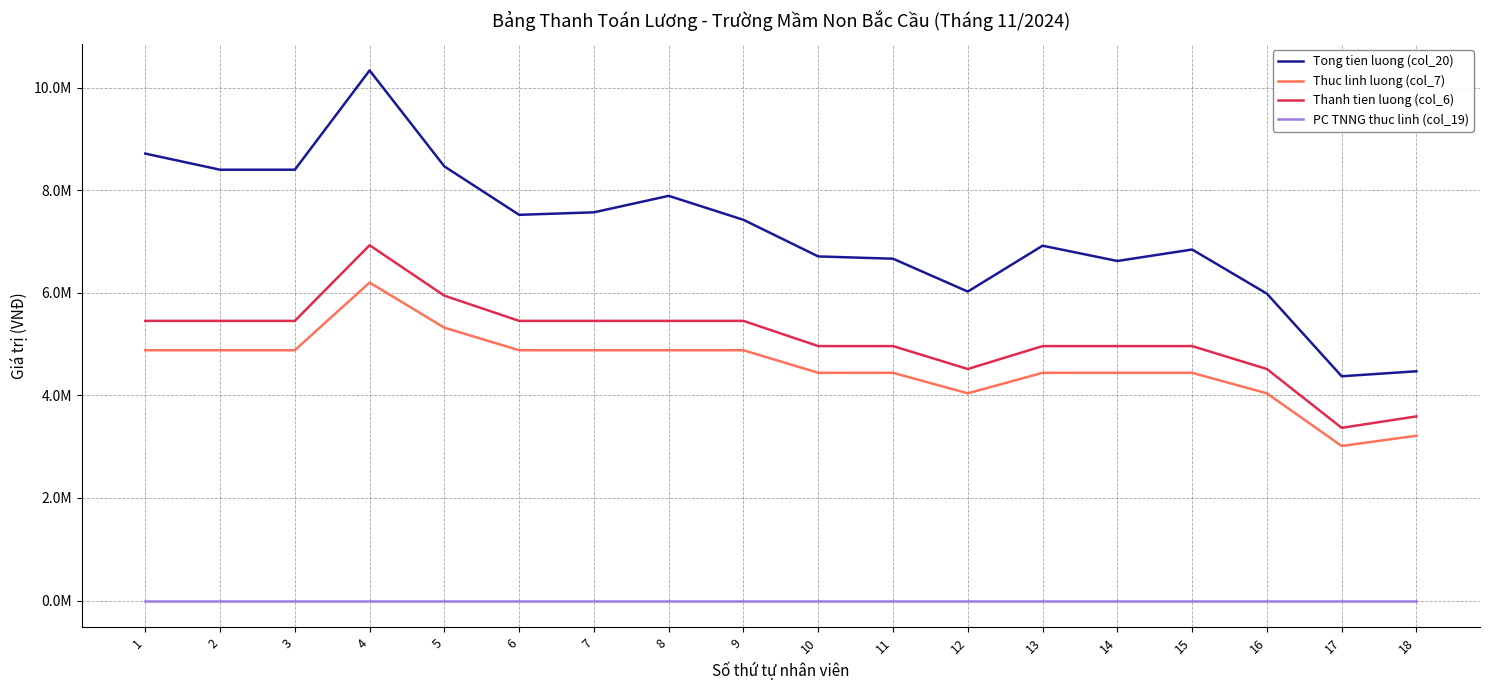

Reading right to left, what are all the values shown in this chart?

Tong tien luong (col_20): 4470670.5	4373242.4	5984460.6	6844888.7	6621388.7	6919388.7	6024867.2	6665795.9	6710203.1	7423986.1	7891525.7	7570409.9	7521602.0	8465822.4	10337724.3	8401306.9	8401306.9	8715570.2
Thuc linh luong (col_7): 3213855.5	3013823.0	4040656.5	4440721.5	4440721.5	4440721.5	4040656.5	4440721.5	4440721.5	4880793.0	4880793.0	4880793.0	4880793.0	5320864.5	6201007.5	4880793.0	4880793.0	4880793.0
Thanh tien luong (col_6): 3590900.0	3367400.0	4514700.0	4961700.0	4961700.0	4961700.0	4514700.0	4961700.0	4961700.0	5453400.0	5453400.0	5453400.0	5453400.0	5945100.0	6928500.0	5453400.0	5453400.0	5453400.0
PC TNNG thuc linh (col_19): 0.0	0.0	0.0	0.0	0.0	0.0	0.0	0.0	0.0	0.0	0.0	0.0	0.0	0.0	0.0	0.0	0.0	0.0